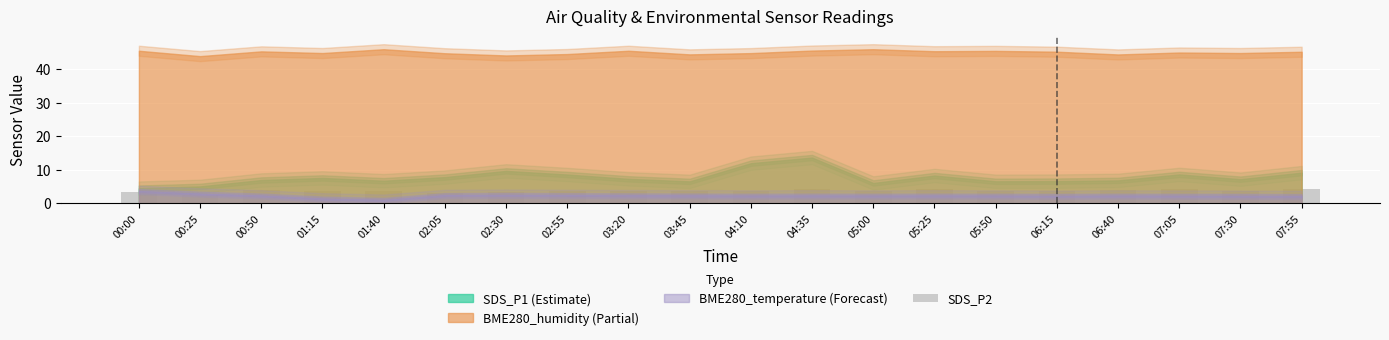

What is the greatest value displayed?

4.4